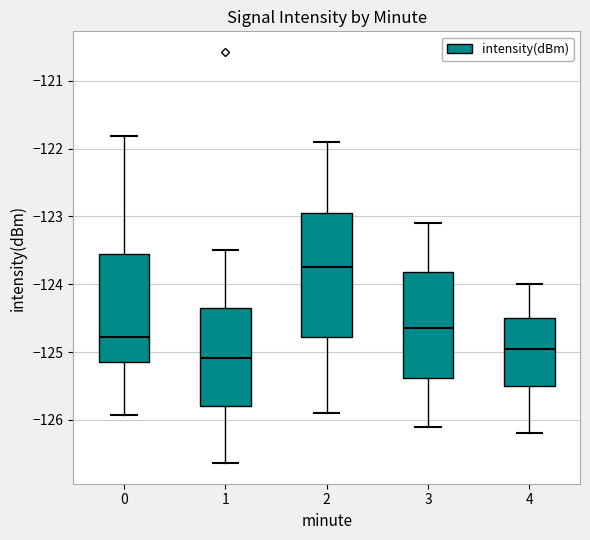

Which box's median line is the highest?

2